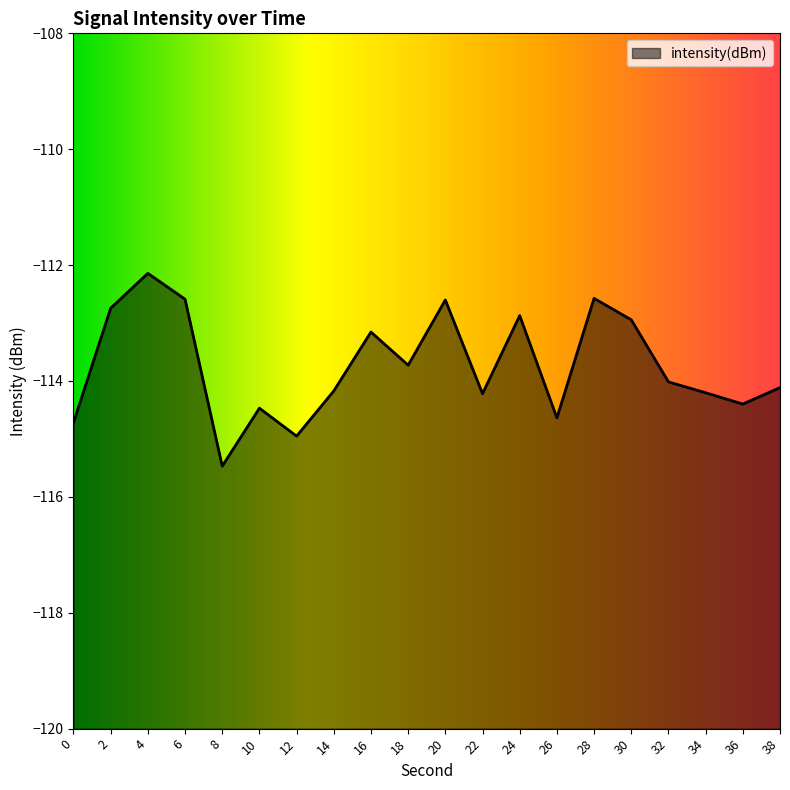

What is the sum of the values at 22 and 38?

-228.3